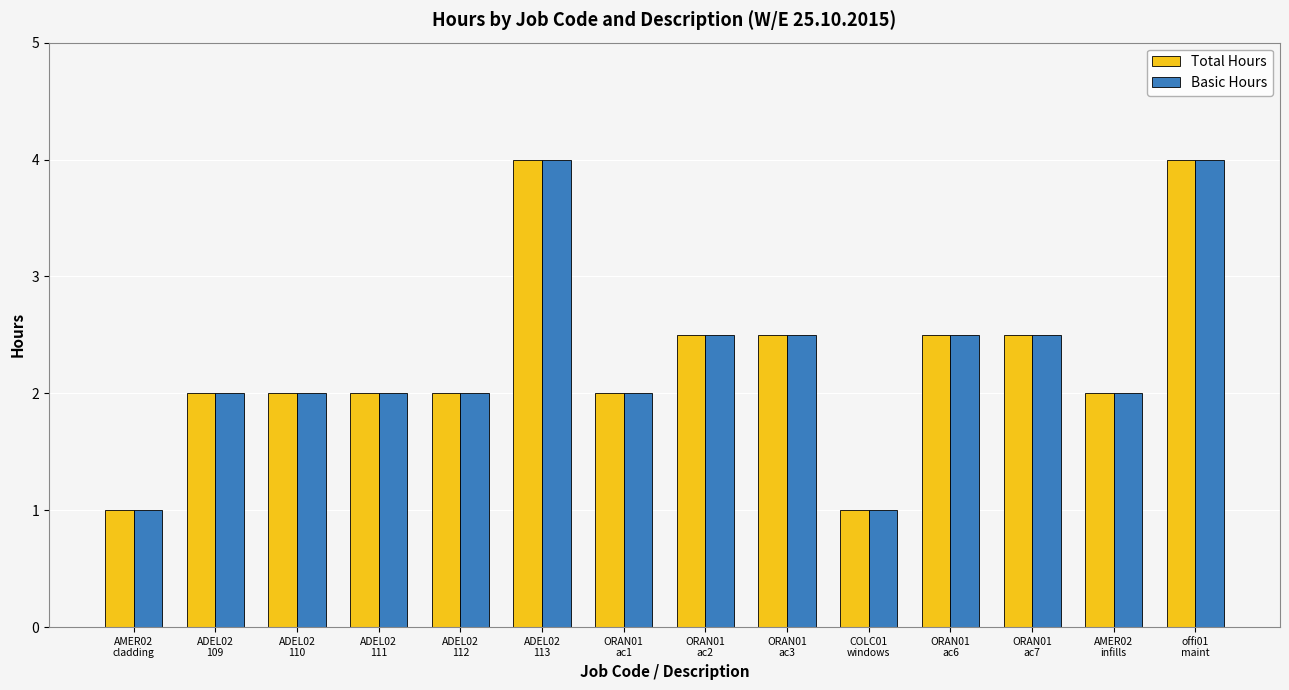

The Basic Hours series shows 1.1 at ORAN01
ac2. True or false?

False